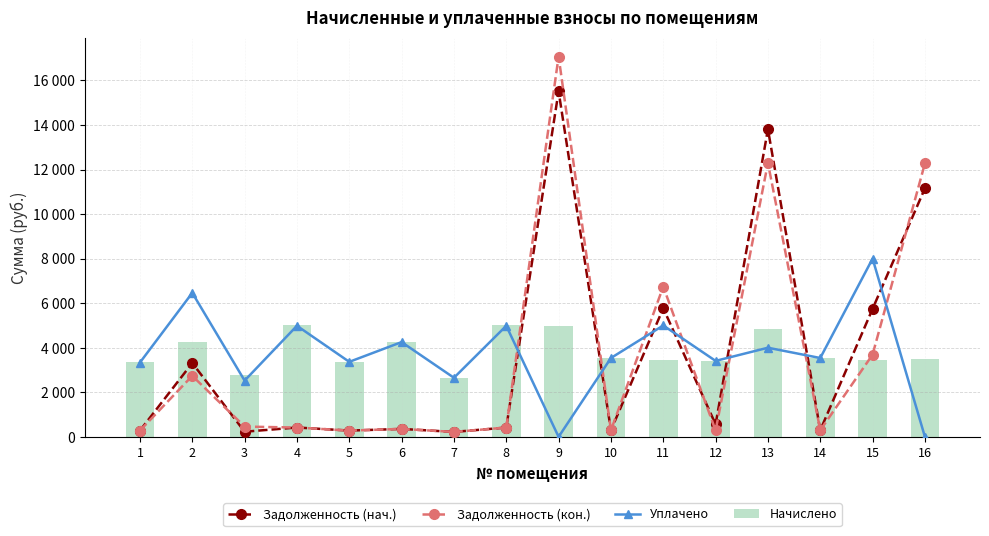

Reading left to right, transcribe all the data shown in this chart.

Задолженность (нач.): 281.5	3313.4	230.4	419.3	281.5	355.7	221.8	416.9	15512.6	295.9	5771.4	560.7	13807.7	295.9	5746.2	11156.8
Задолженность (кон.): 281.5	2738.4	460.8	416.9	281.5	355.7	221.8	416.9	17071.3	295.9	6744.3	285.1	12294.4	295.9	3691.2	12275.6
Уплачено: 3336.3	6463.0	2524.8	4985.2	3366.5	4253.3	2651.9	4985.2	0.0	3538.7	5000.0	3409.6	4000.0	3538.7	8000.0	0.0
Начислено: 3378.2	4268.2	2764.8	5002.6	3378.2	4268.2	2661.1	5002.6	4988.3	3551.0	3447.4	3421.4	4855.7	3551.0	3447.4	3516.5